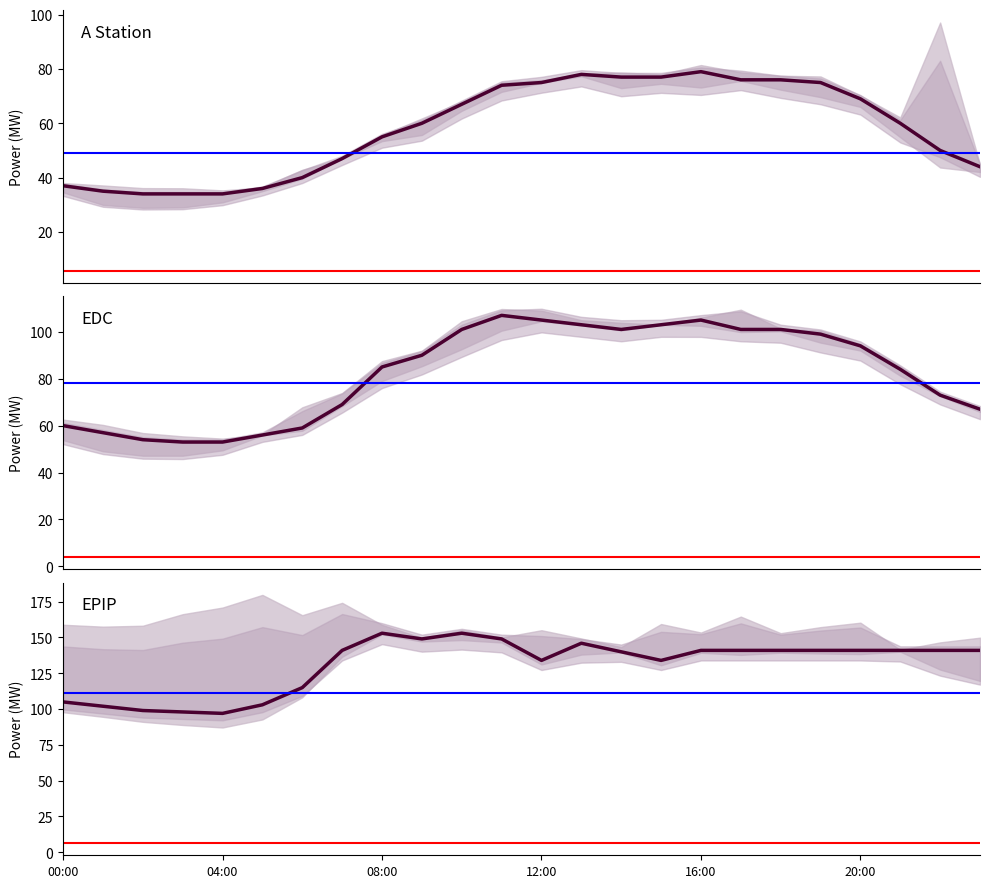

True or false: actuals and epip_actuals cross at least once.

False